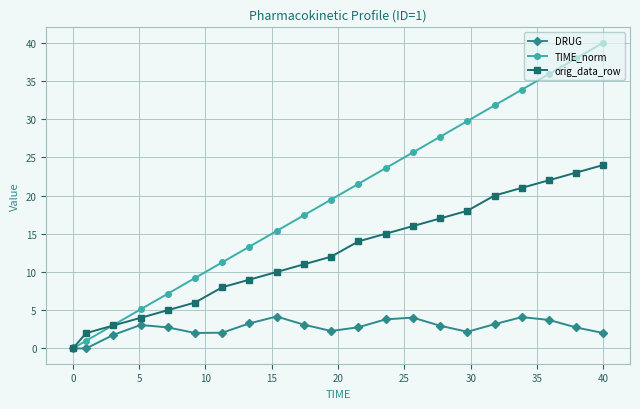

What is the value of the TIME_norm point at the 17th from the left?

31.8